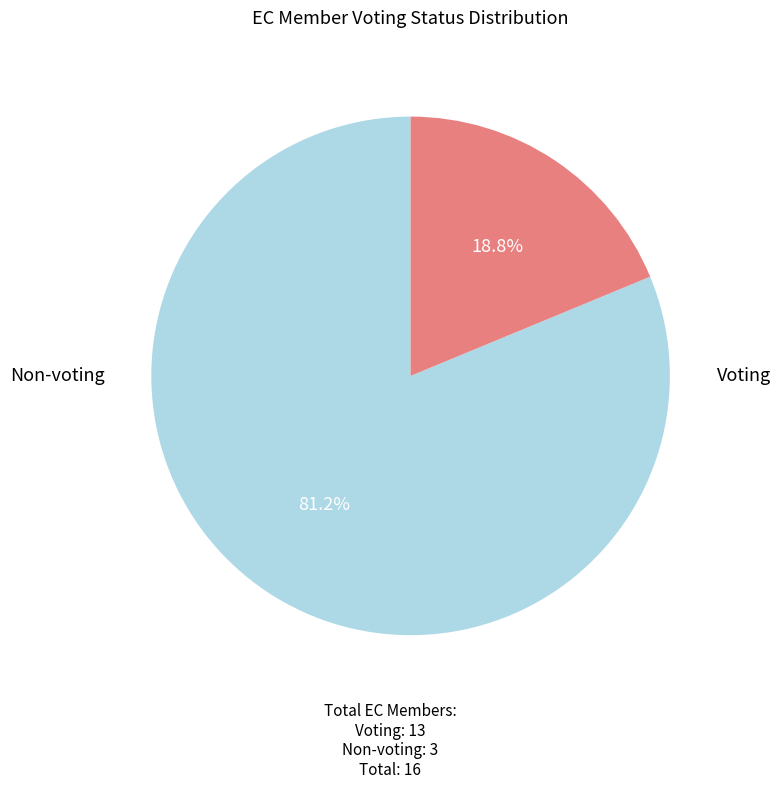

Is there a majority slice in this chart?

Yes